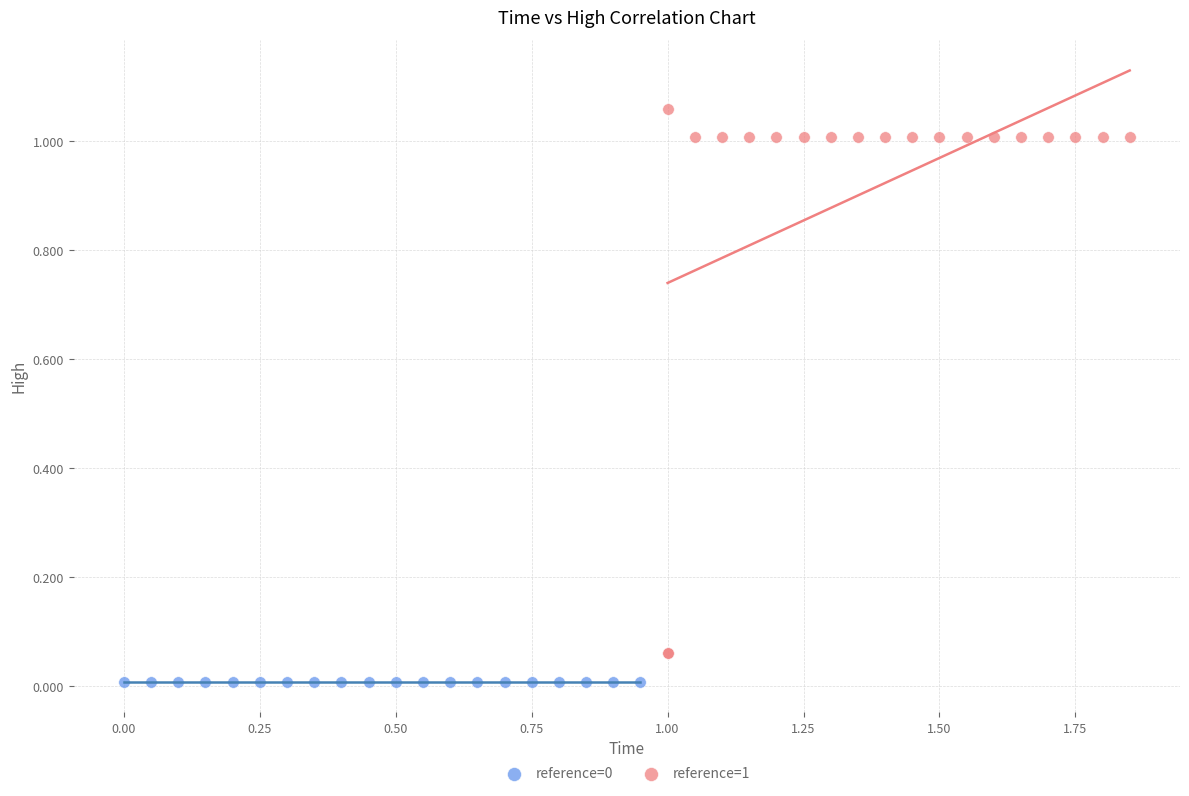

Which series contains the highest Y value?

reference=1